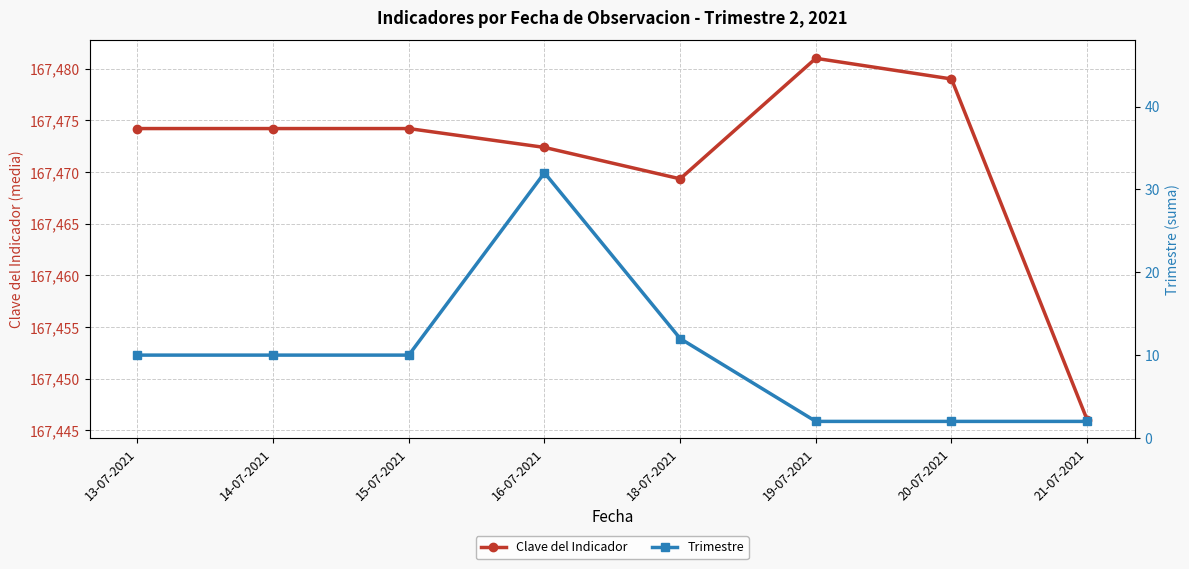

What is the spread (max minus min) of values at 18-07-2021?

167457.3